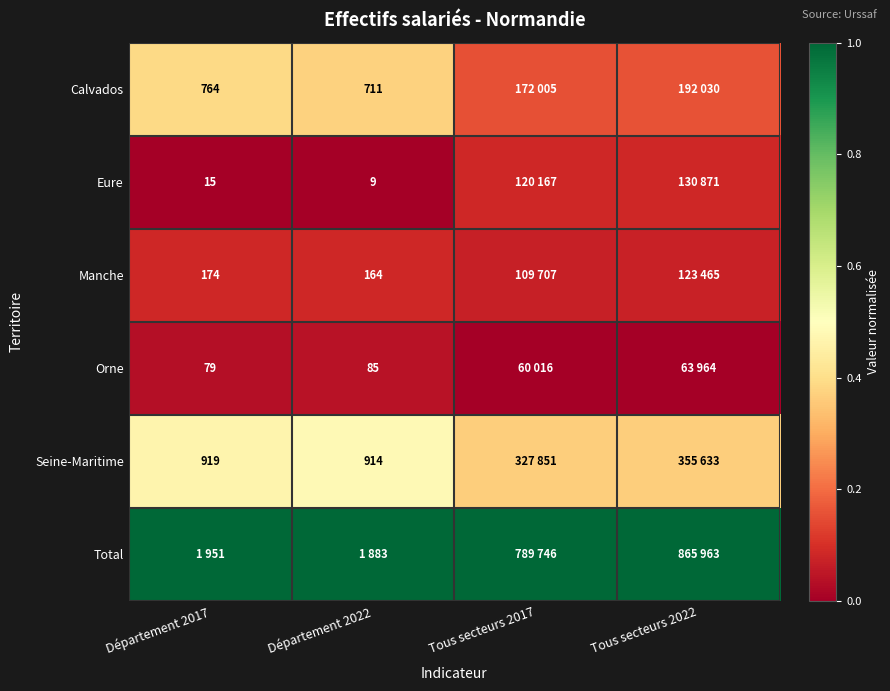

Which series has the largest total across all categories?

Total